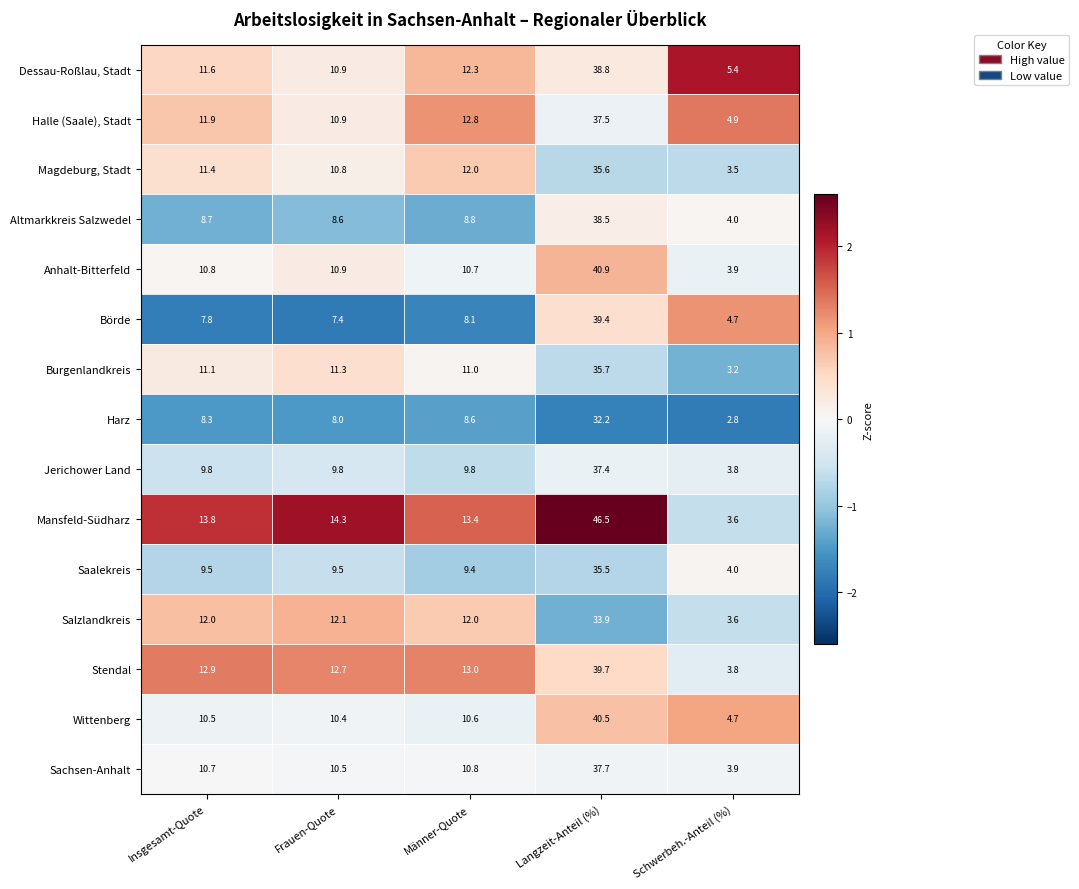

List the series in order of their peak value, highest first.

Mansfeld-Südharz, Anhalt-Bitterfeld, Wittenberg, Stendal, Börde, Dessau-Roßlau, Stadt, Altmarkkreis Salzwedel, Sachsen-Anhalt, Halle (Saale), Stadt, Jerichower Land, Burgenlandkreis, Magdeburg, Stadt, Saalekreis, Salzlandkreis, Harz